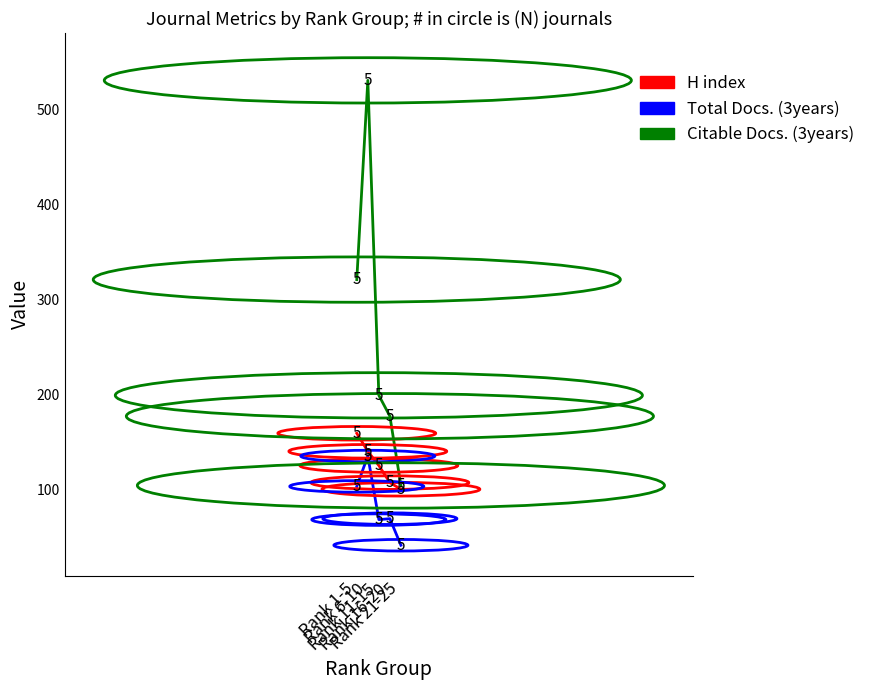

True or false: Total Docs. (3years) has more than 0 points higher than both neighbors.

True